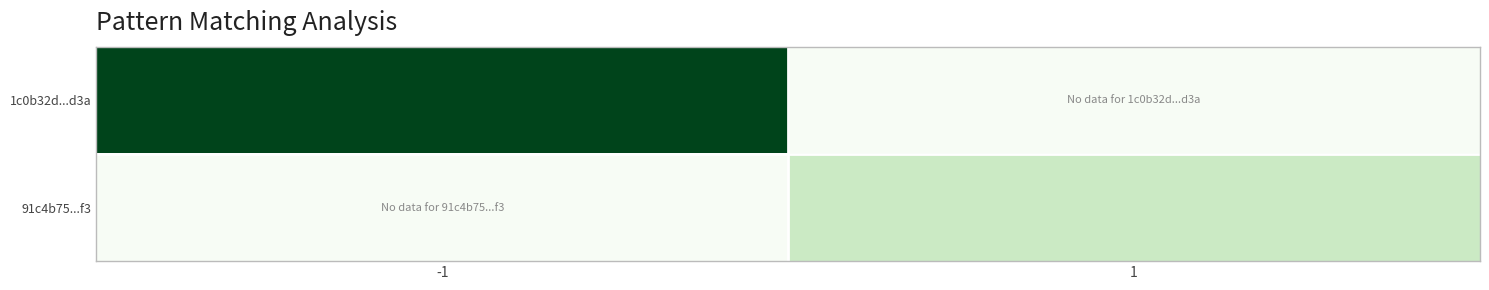

The 91c4b75...f3 series shows 21 at 1. True or false?

False